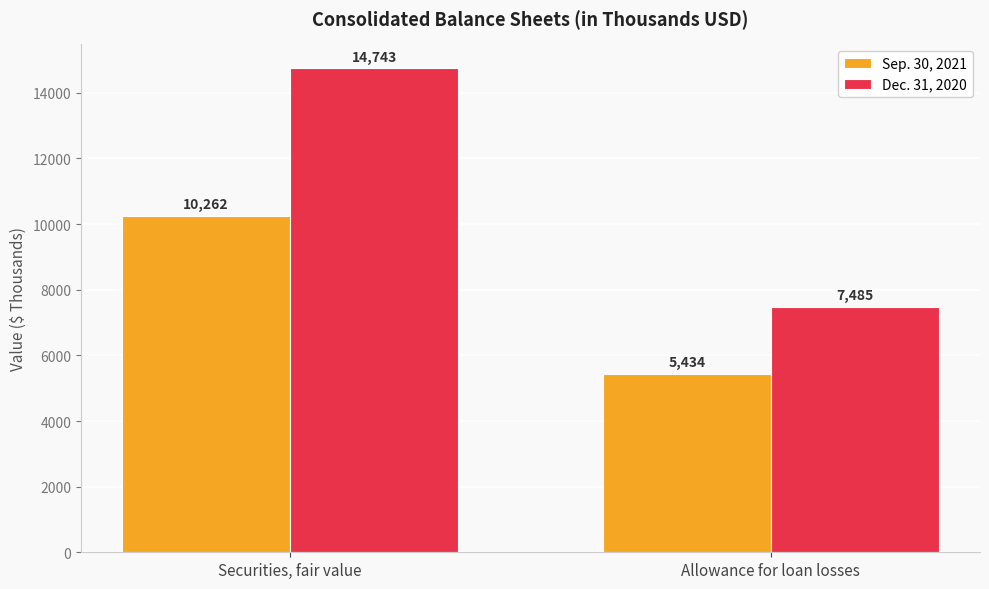

The Sep. 30, 2021 series shows 4903 at Securities, fair value. True or false?

False